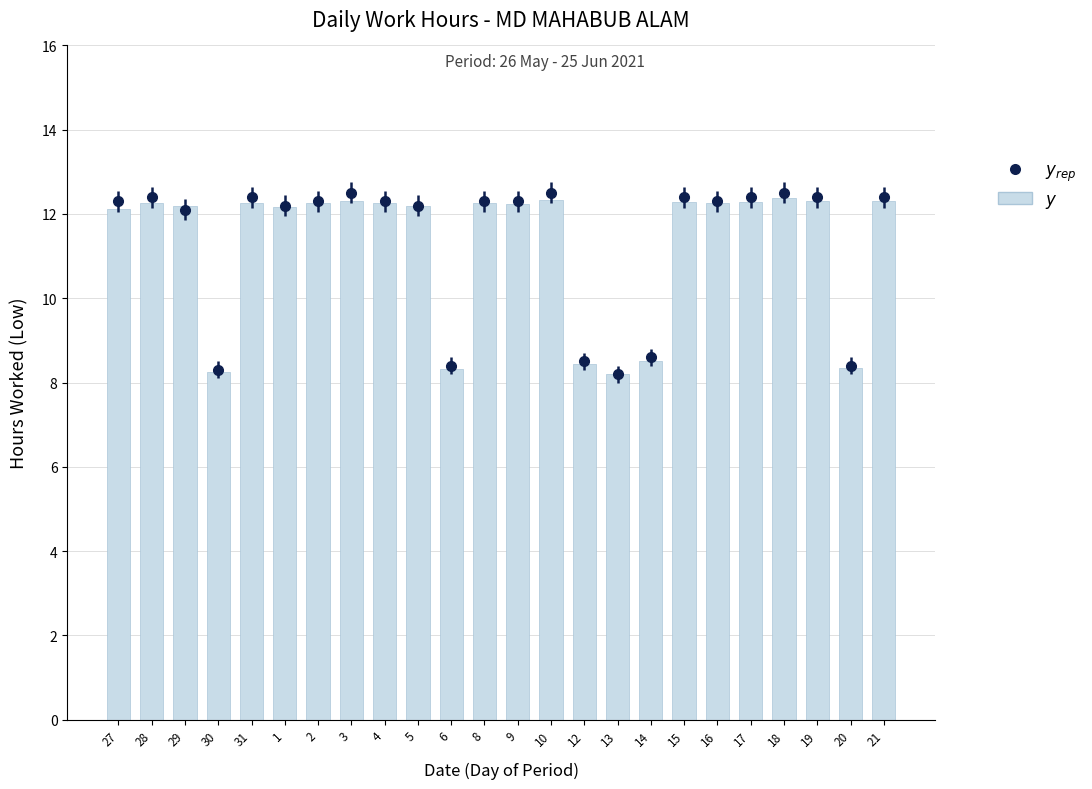

Rank the categories by value from highest to lowest.

18, 10, 21, 3, 19, 15, 17, 28, 31, 2, 4, 8, 16, 9, 29, 5, 1, 27, 14, 12, 20, 6, 30, 13